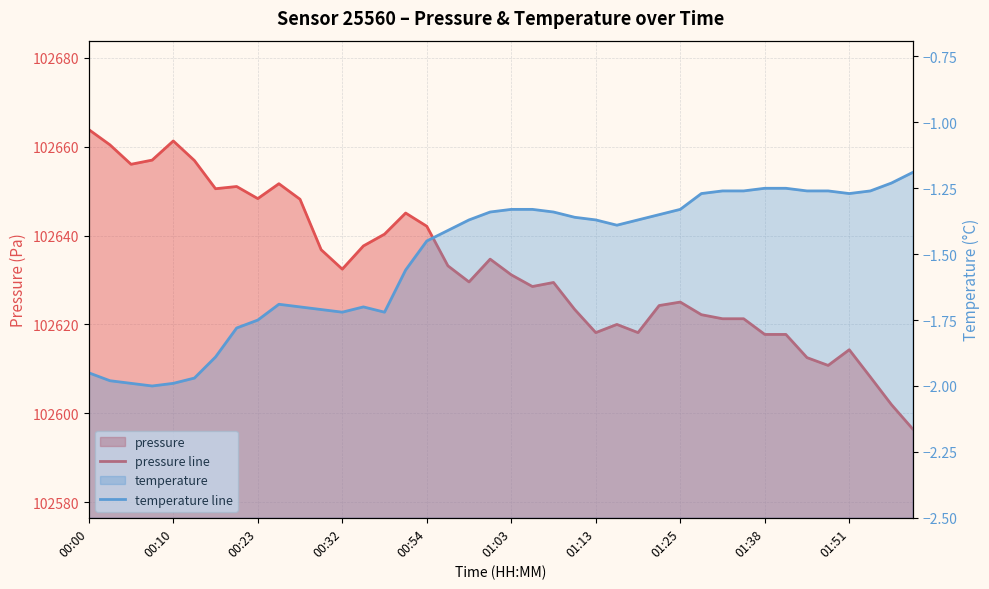

What is the average value of the pressure line series?

102632.5